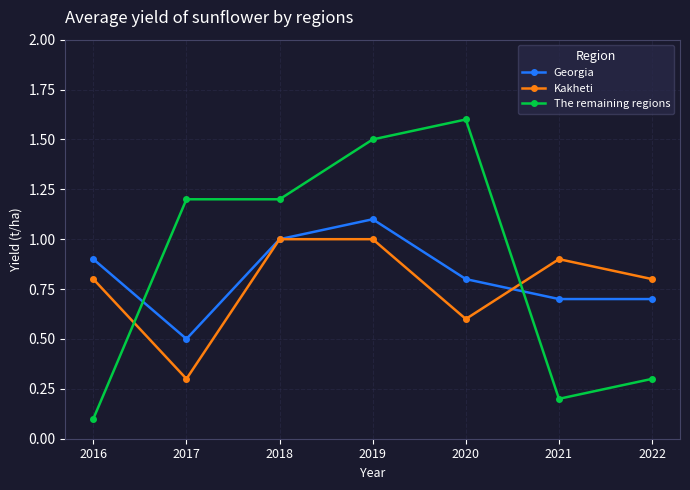

Read the Kakheti value at 2021.

0.9